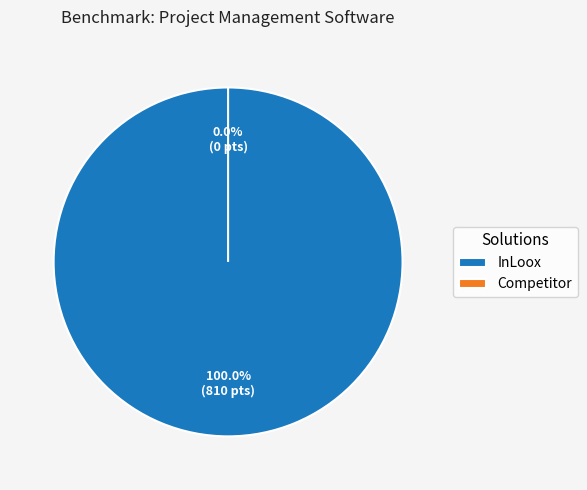

To the nearest percent, what percentage of the pie is InLoox?

100%